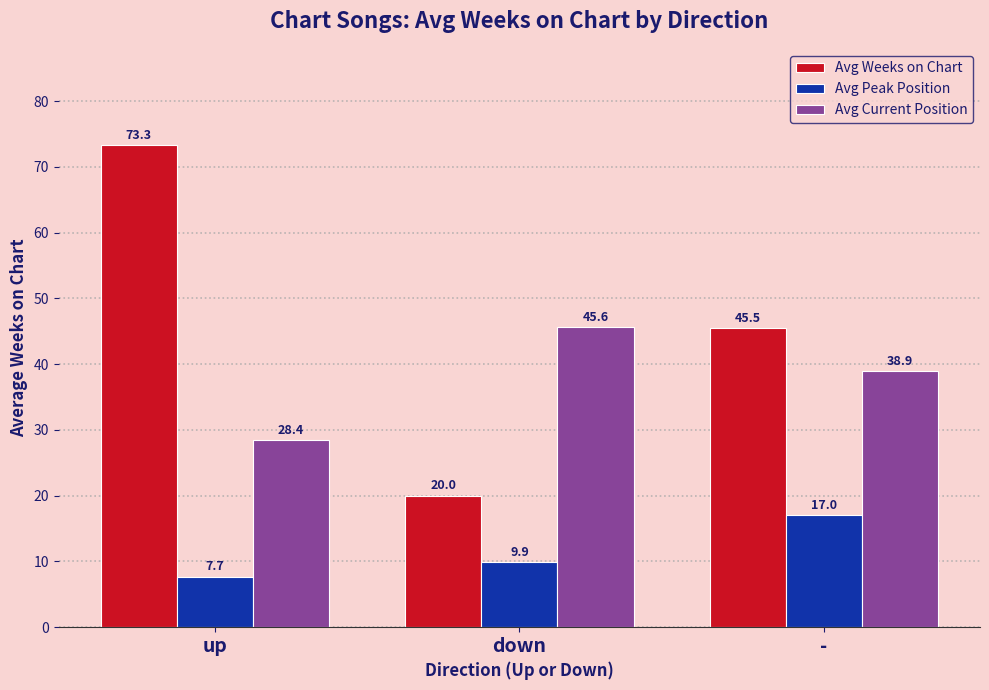

At down, list the series in order from largest to smallest.

Avg Current Position, Avg Weeks on Chart, Avg Peak Position